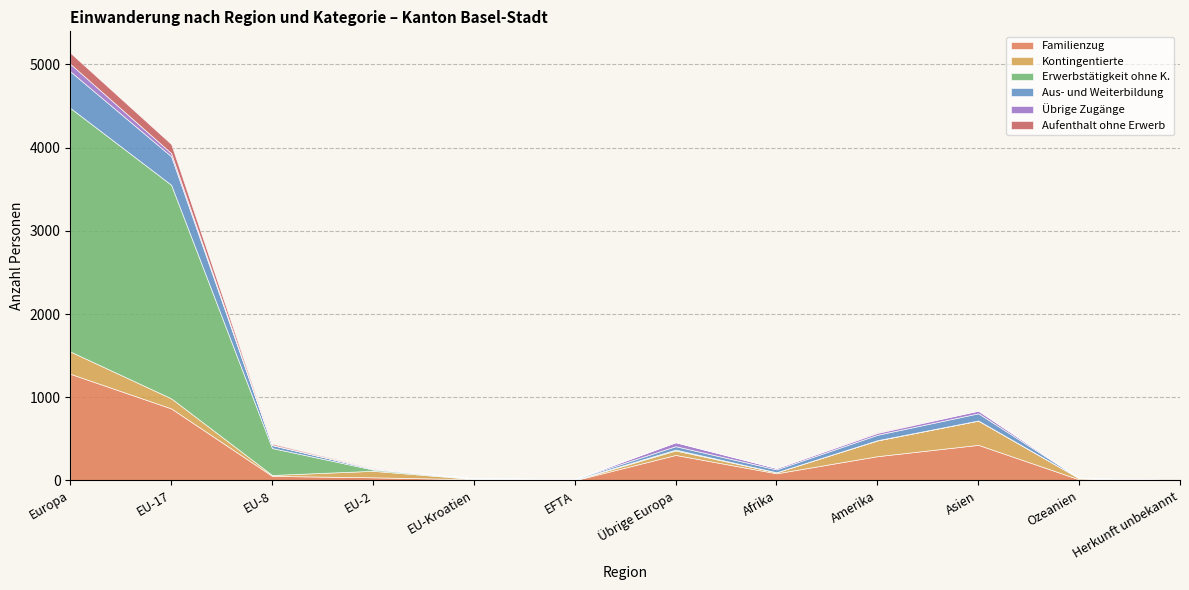

How many interior local valleys does the Familienzug series have?

2